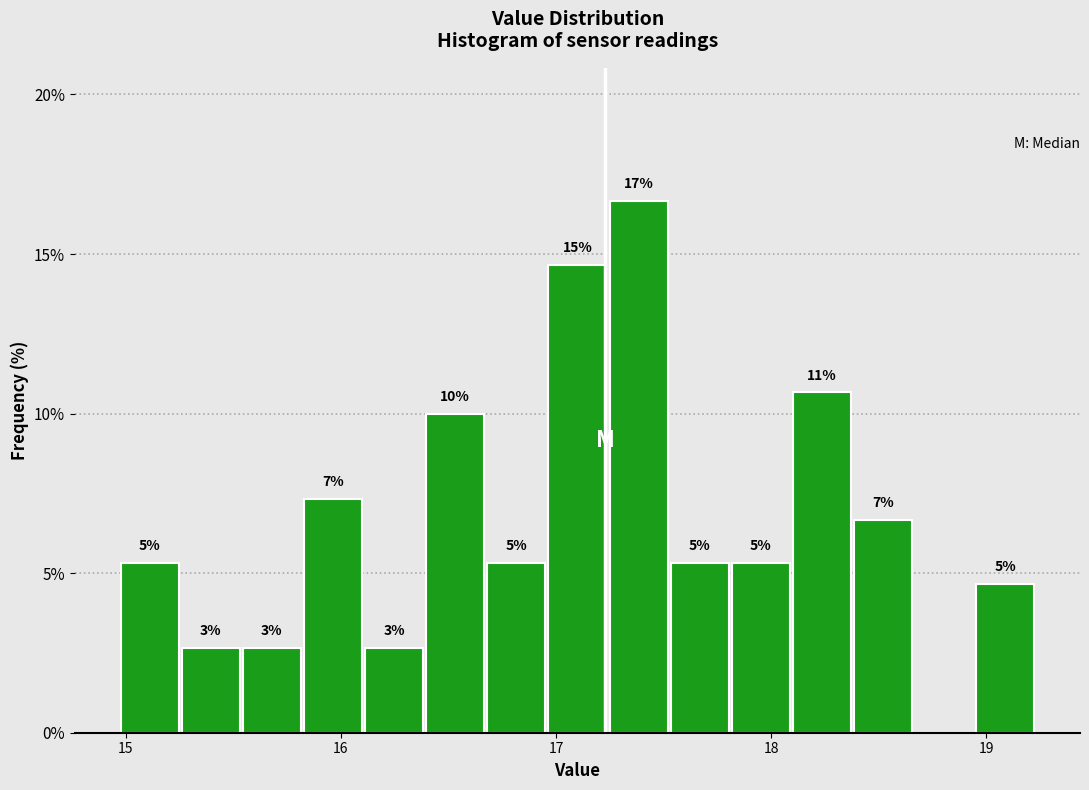

Read against the x-axis, roughly where is the centre of the tallest bar?

17.4